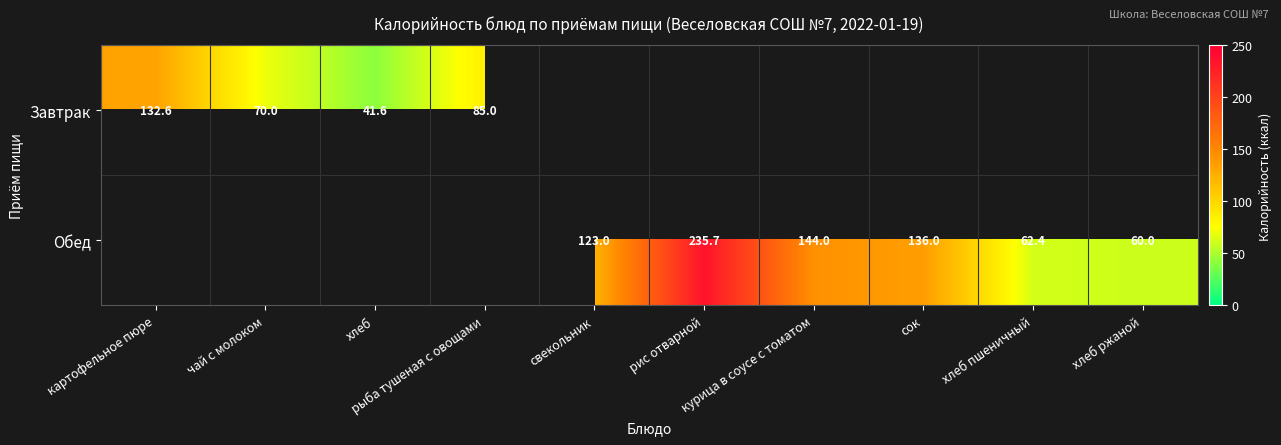

Rank the series by their maximum value, from lowest to highest.

Завтрак, Обед